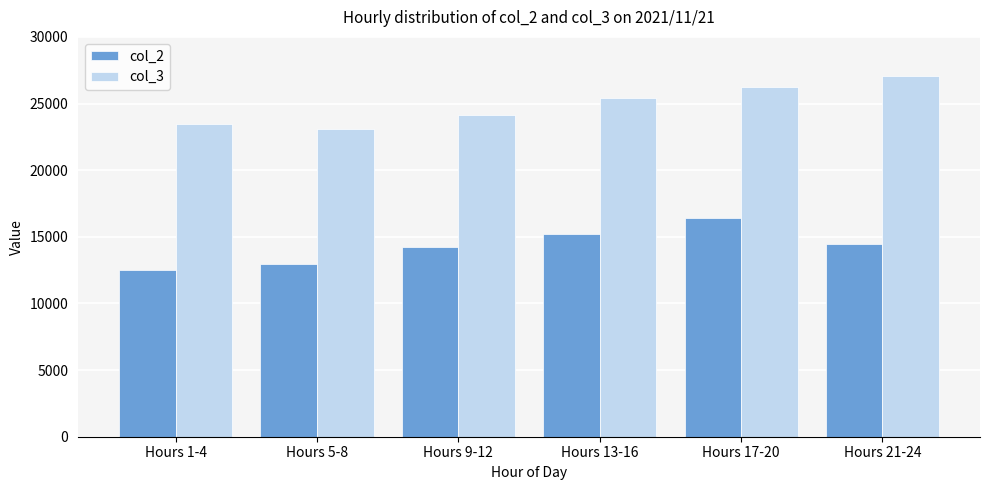

What is the spread (max minus min) of values at Hours 9-12?

9872